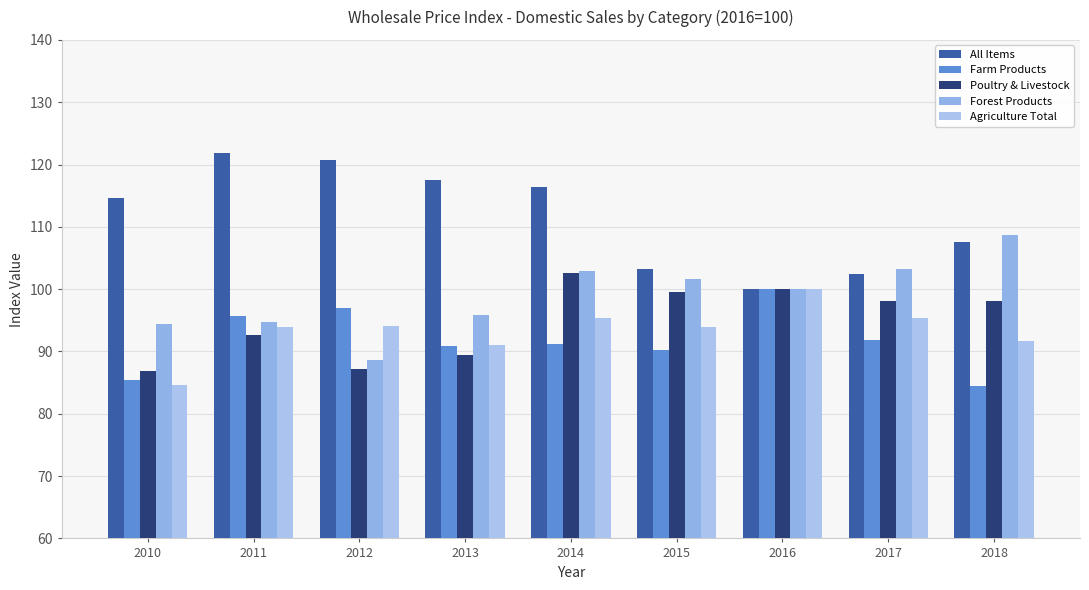

What is the value of the All Items bar at the 4th from the left?

117.5